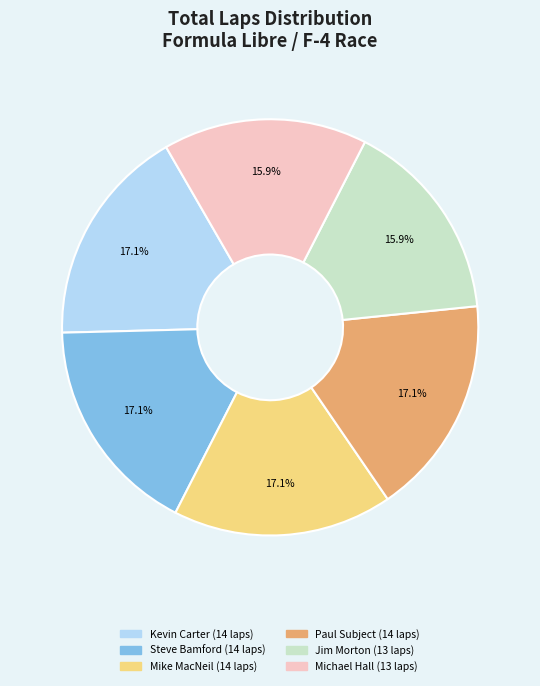

To the nearest percent, what is the difference between the largest and smallest slice percentages?

1%